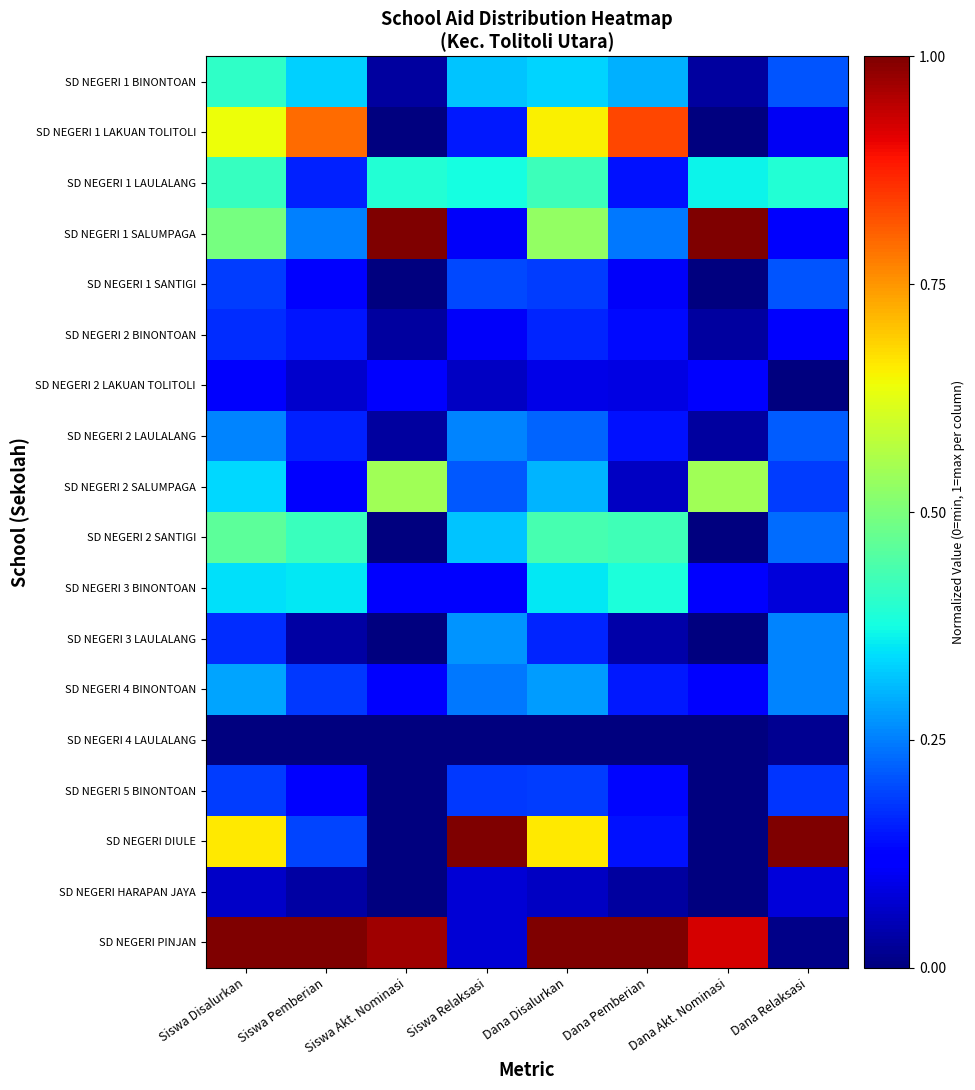

How many distinct data groups are displayed?

18